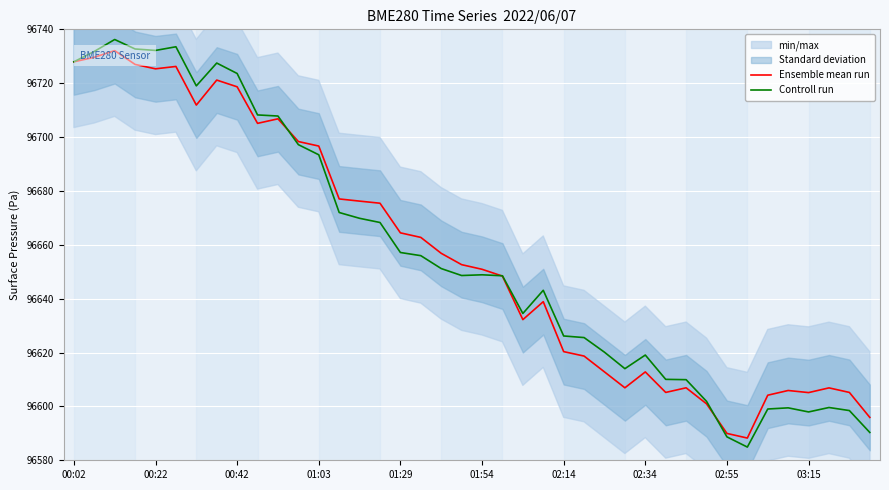

Is this an area chart (filled region under the line)?

No